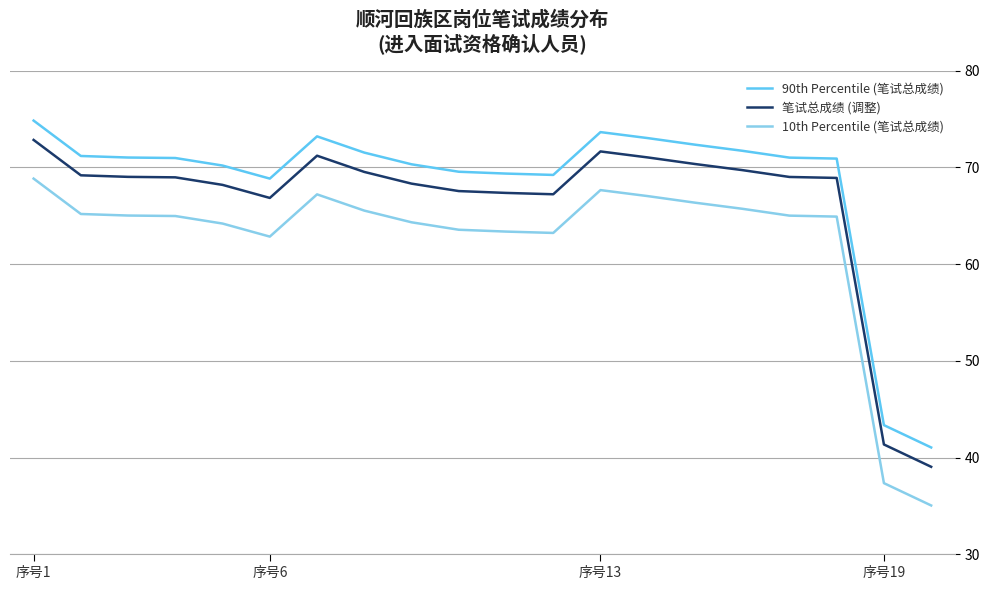

True or false: 笔试总成绩 (调整) and 10th Percentile (笔试总成绩) intersect in this chart.

False